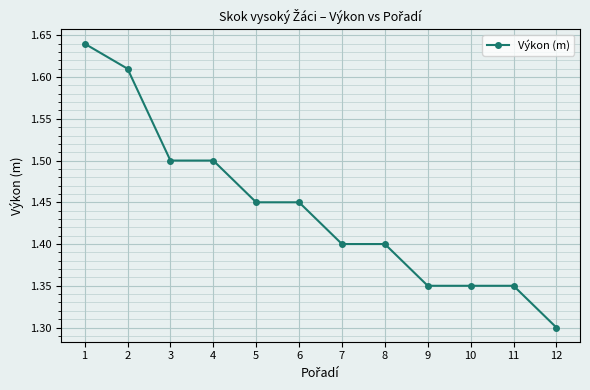

What is the difference between the maximum and minimum values?

0.3